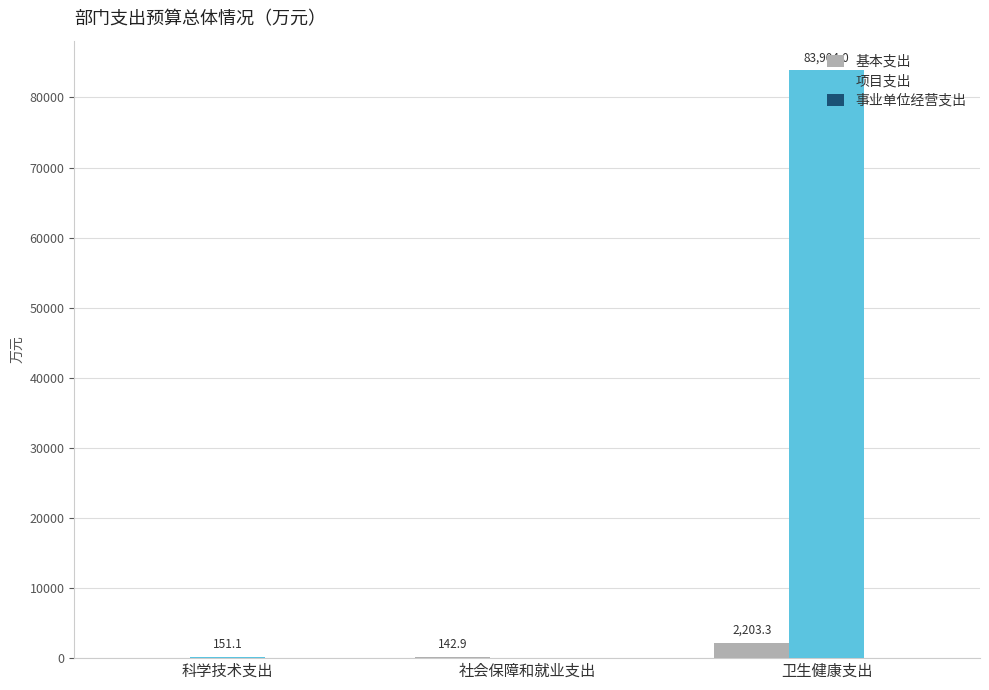

What is the total value across all series at 社会保障和就业支出?

142.9